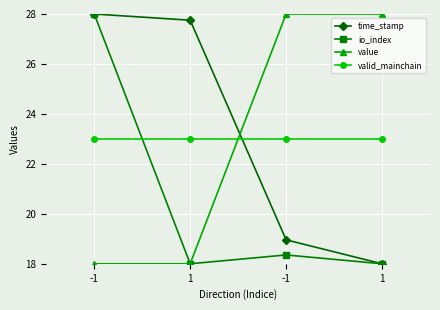

Is it true that io_index equals 18.0 at 1?

True